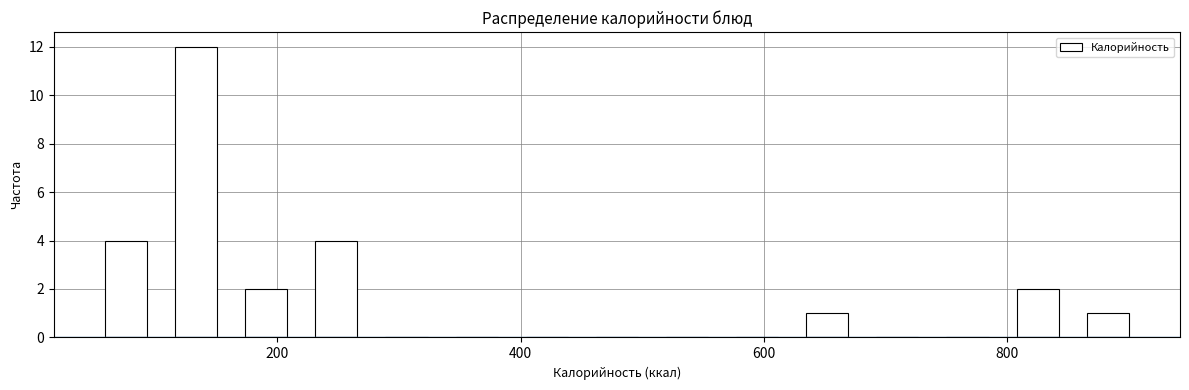

Around what value on the x-axis is the tallest bar? Give the approximate position of its centre, as read against the axis.

140